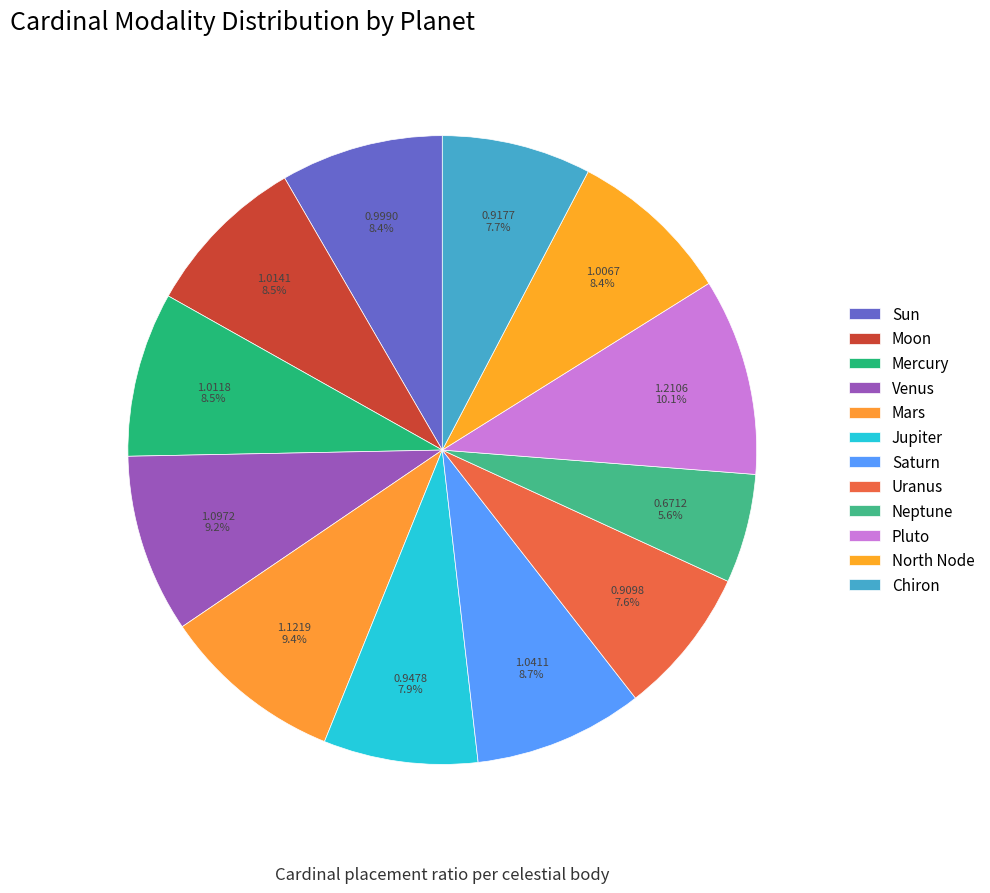

Count the number of slices in the pie.

12